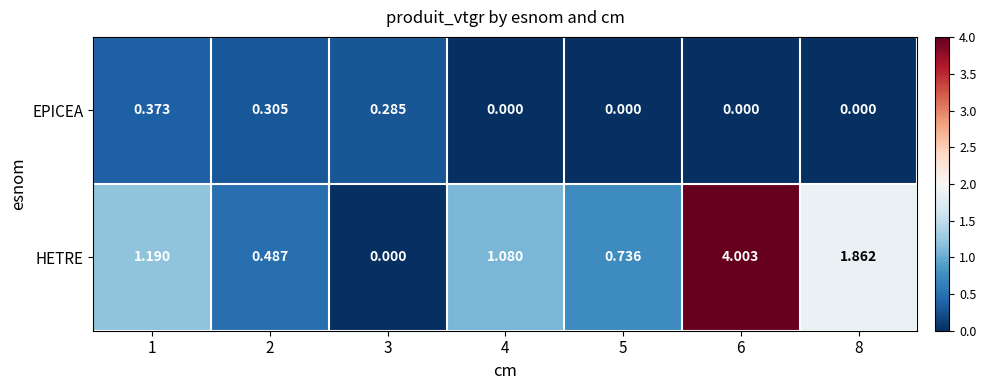

Which series changed the most between 5 and 6?

HETRE